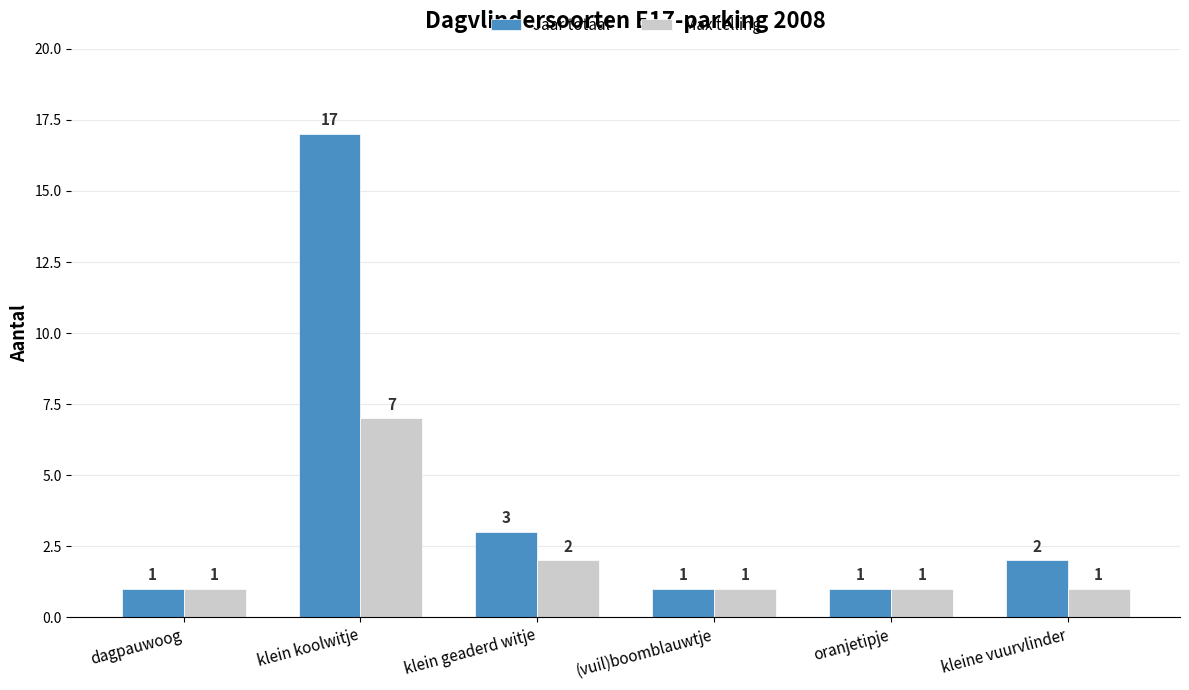

What is the sum of all Jaar totaal values?

25